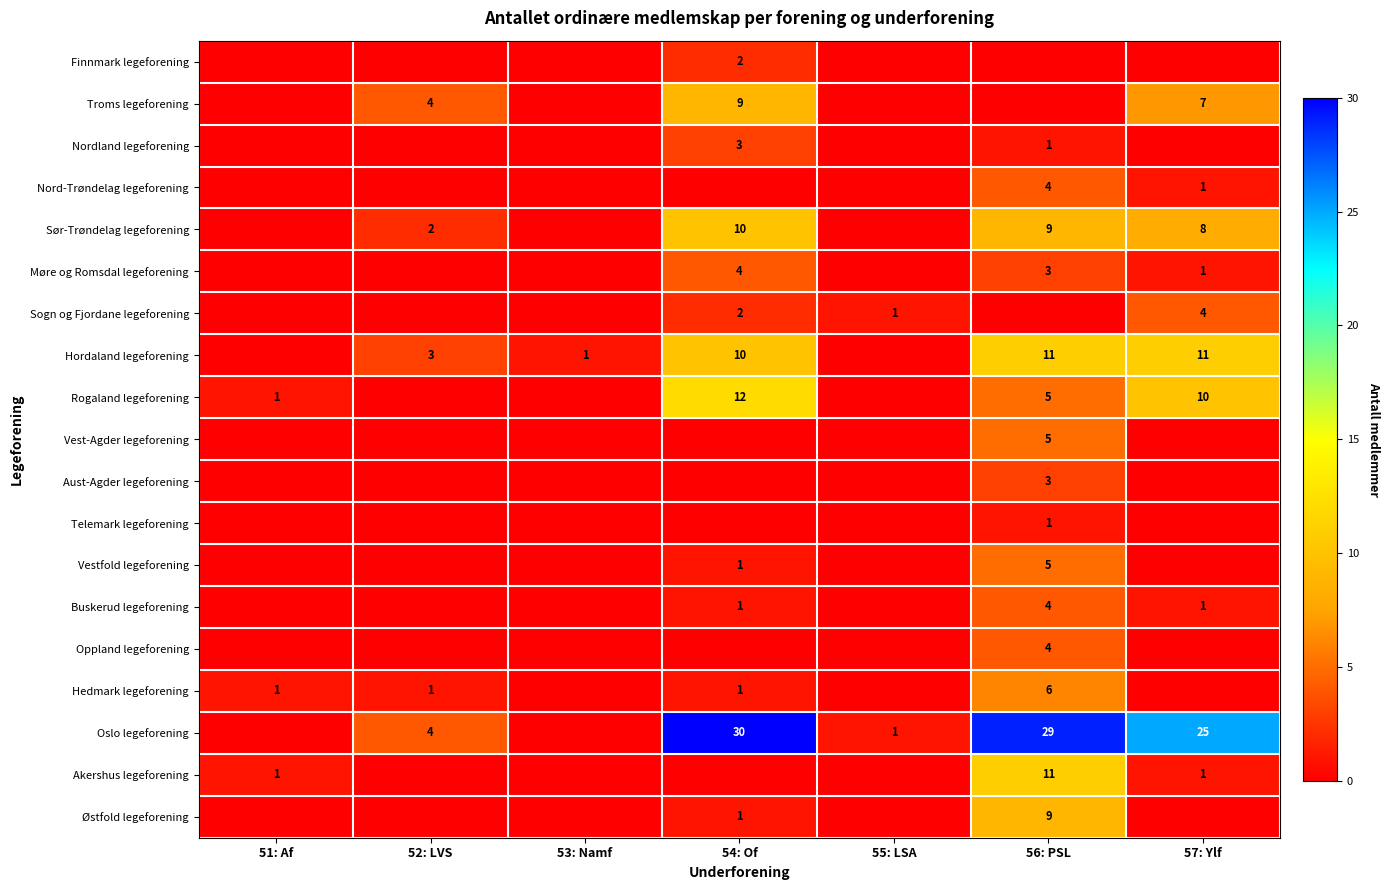

The Buskerud legeforening series shows 4 at 56: PSL. True or false?

True